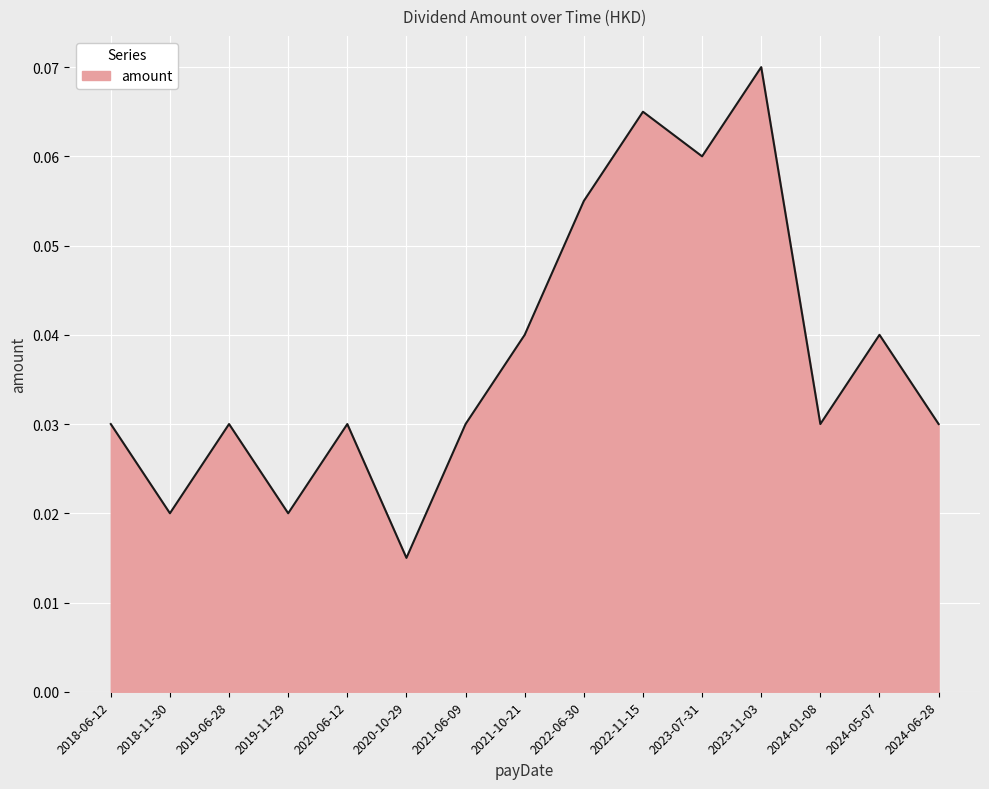

Which category has the highest value across all series?

2023-11-03